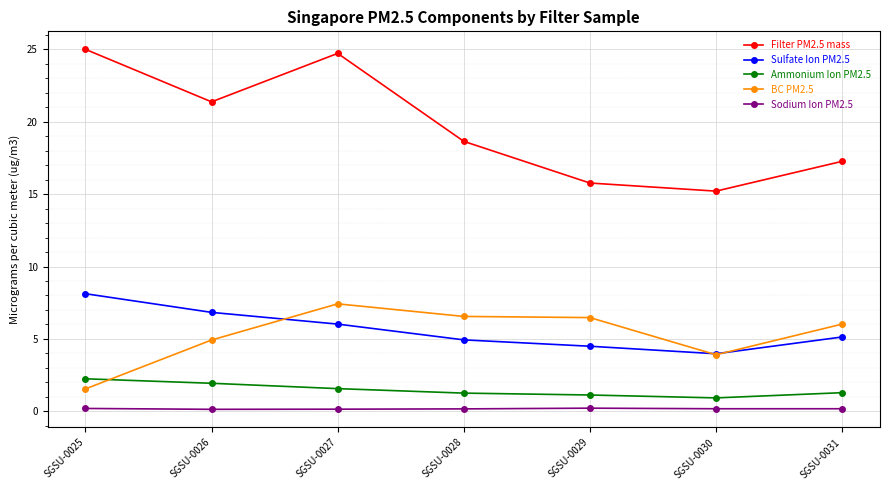

At which label is BC PM2.5 closest to 4?

SGSU-0030